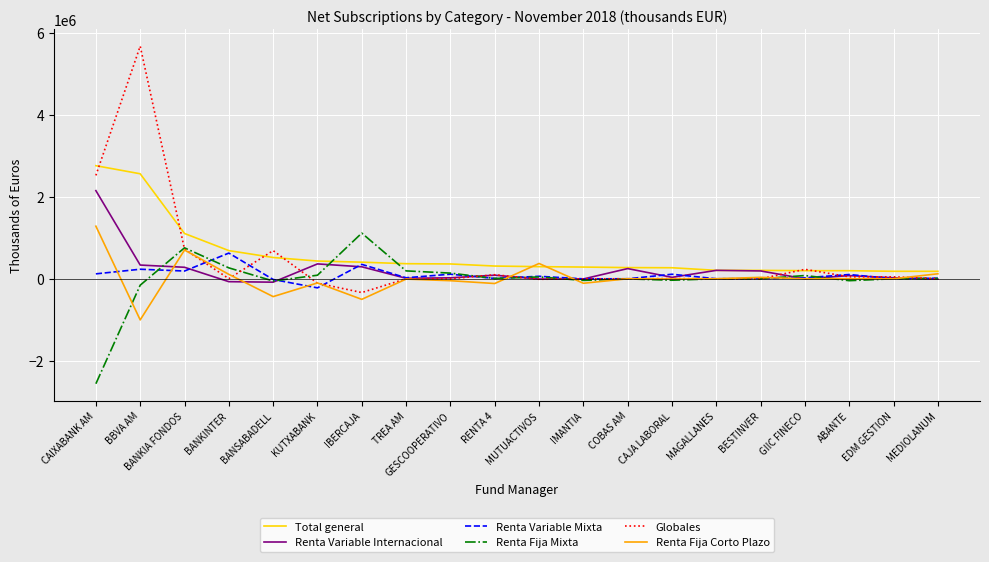

What is the maximum value for Renta Fija Mixta?

1114180